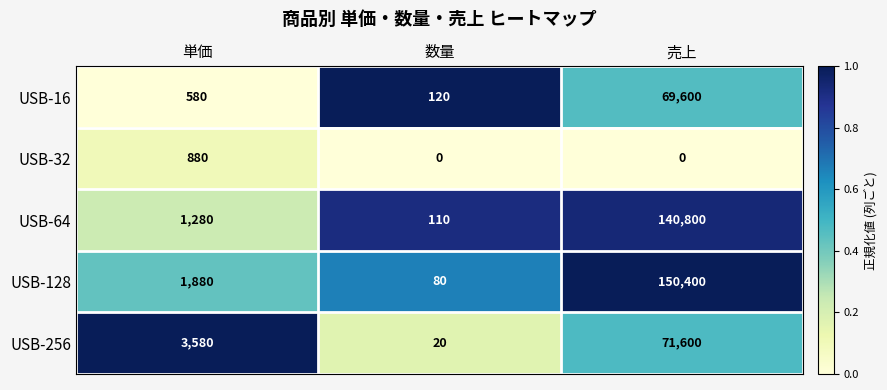

Reading right to left, list all the values displayed in this chart.

USB-16: 69600	120	580
USB-32: 0	0	880
USB-64: 140800	110	1280
USB-128: 150400	80	1880
USB-256: 71600	20	3580